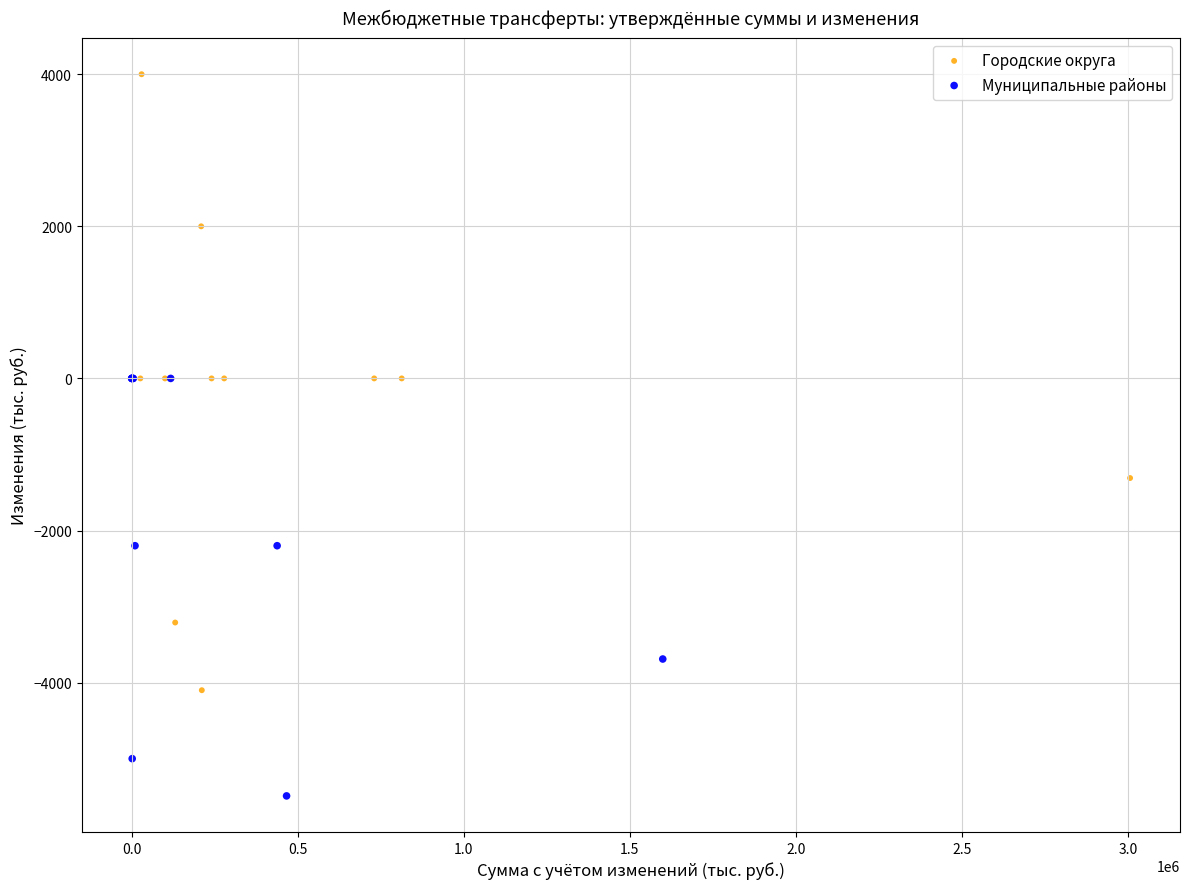

Which series has the widest spread of Y values?

Городские округа